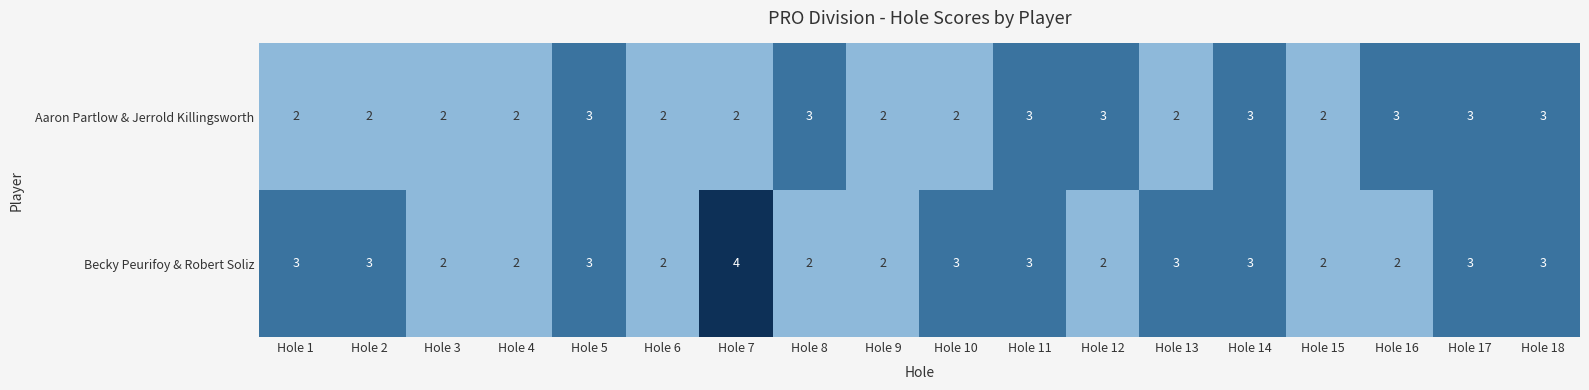

What is the maximum value shown in the chart?

4